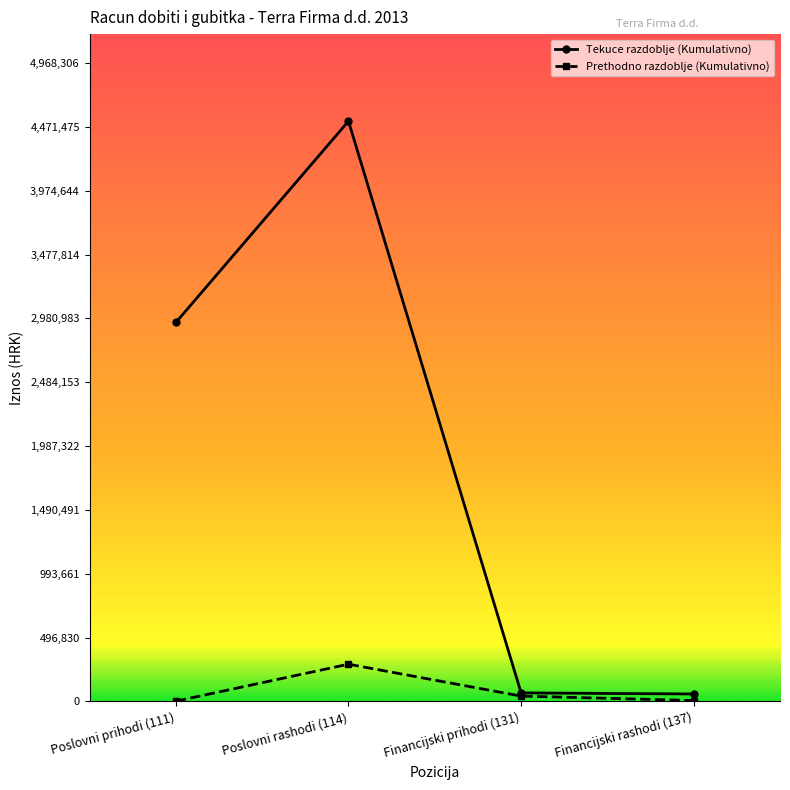

In Prethodno razdoblje (Kumulativno), how many points are higher than both neighbors (excluding endpoints)?

1